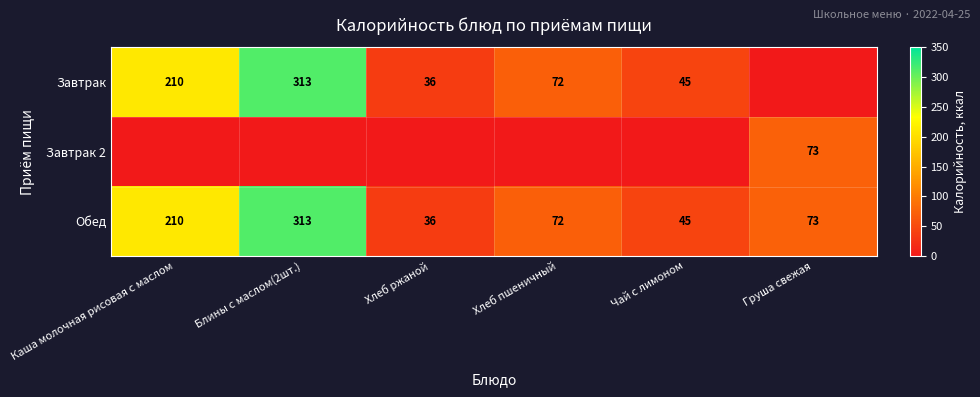

Is the value of Завтрак at Хлеб ржаной greater than the value of Обед at Груша свежая?

No